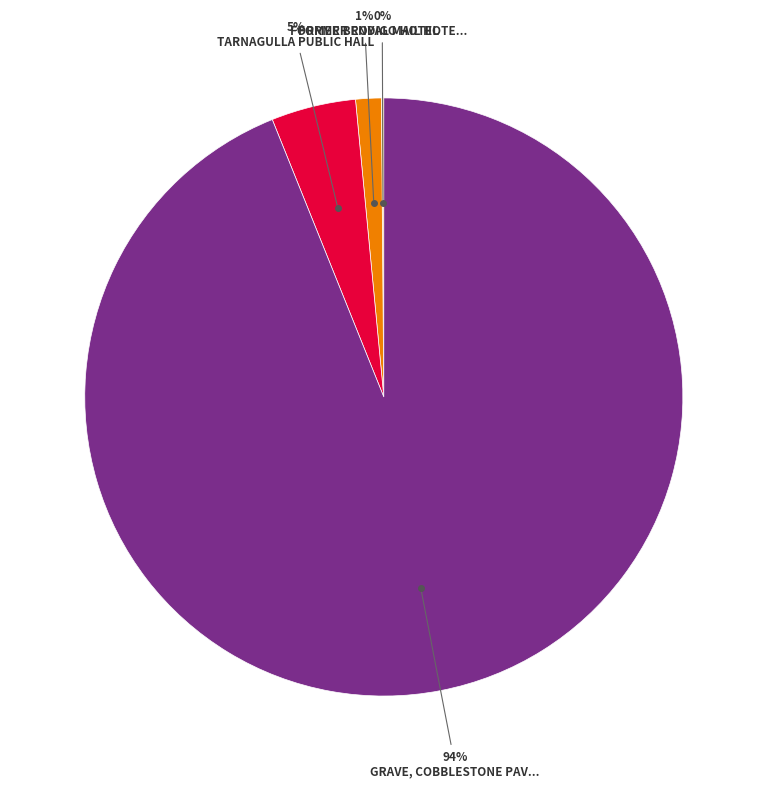

To the nearest percent, what is the average slice percentage?

25%